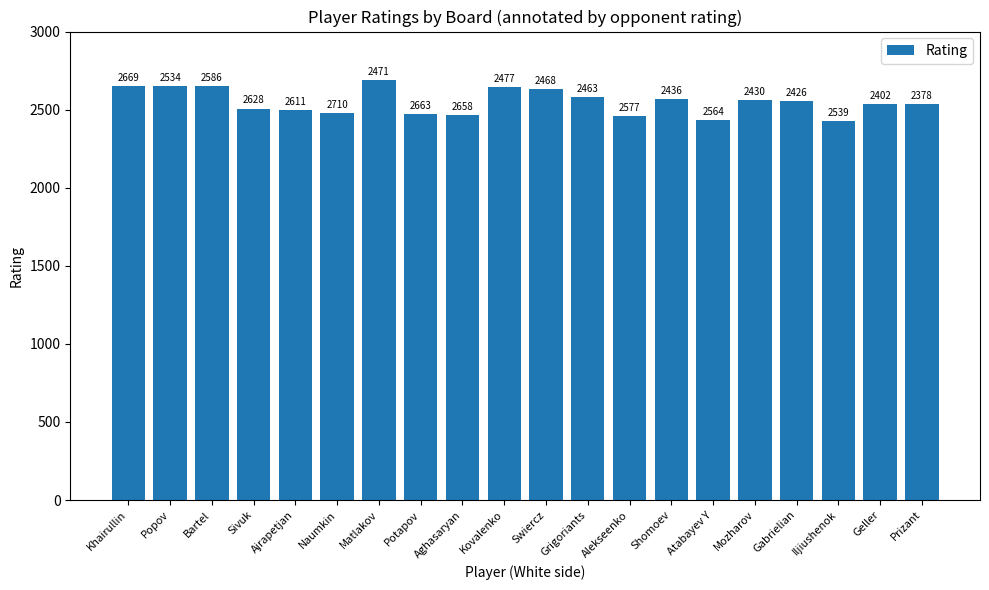

The chart shows a value of 2581 at Grigoriants. True or false?

True